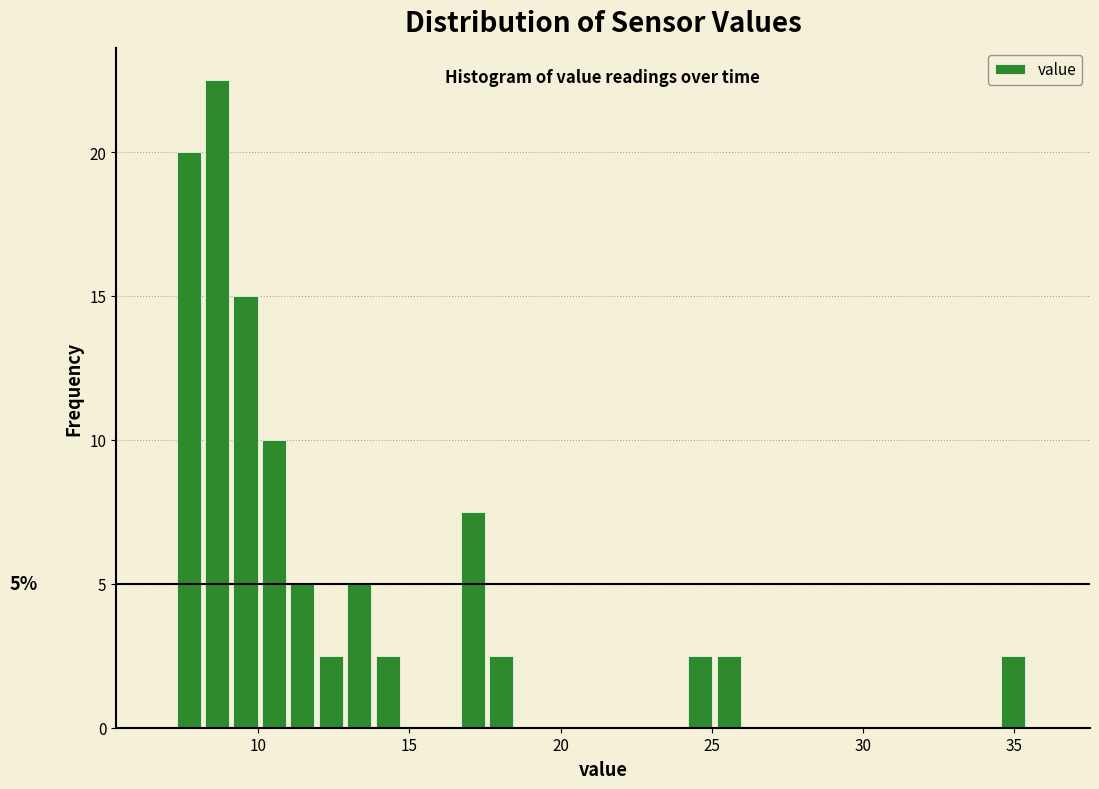

Around what value on the x-axis is the tallest bar? Give the approximate position of its centre, as read against the axis.

8.5